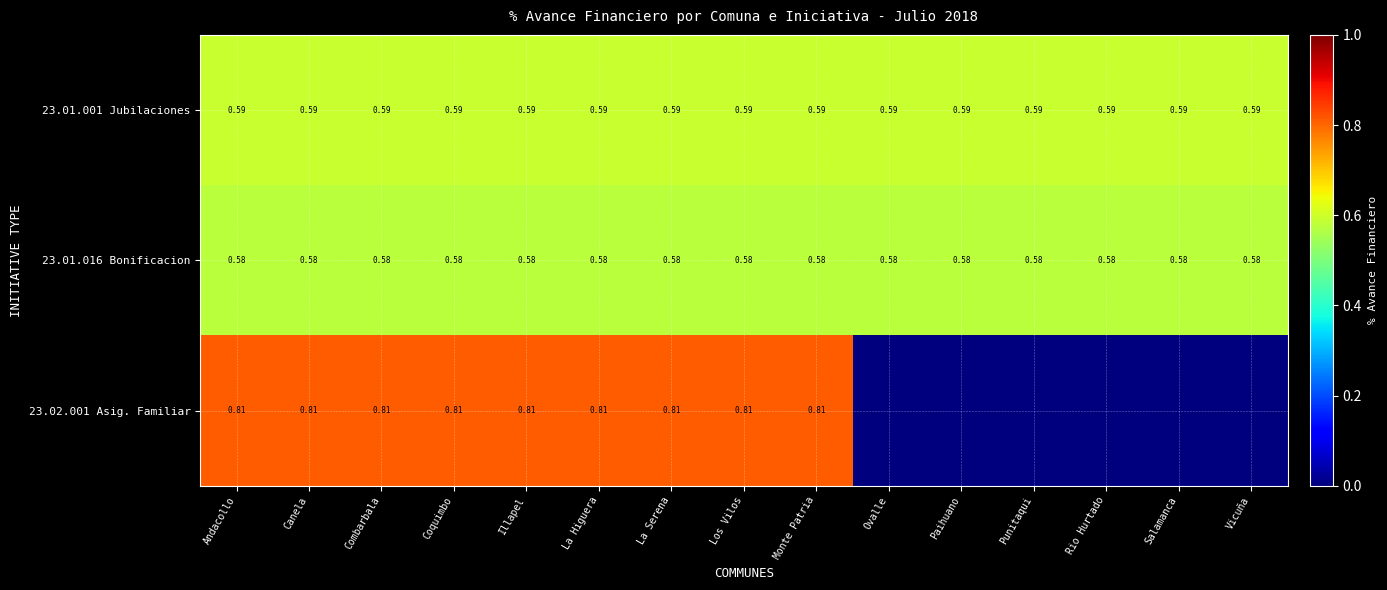

What value does the 23.01.016 Bonificacion series have at La Serena?

0.6